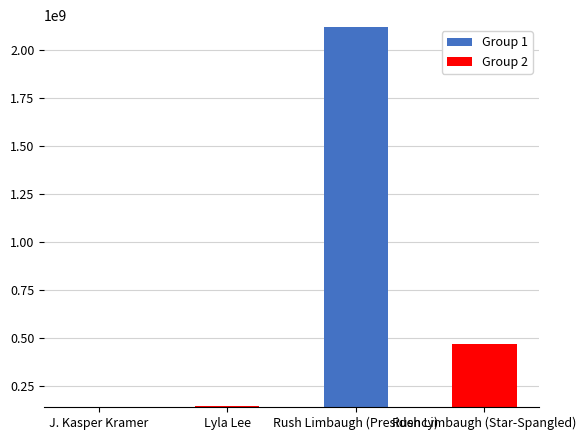

What is the difference between the maximum and minimum values?

1972710796